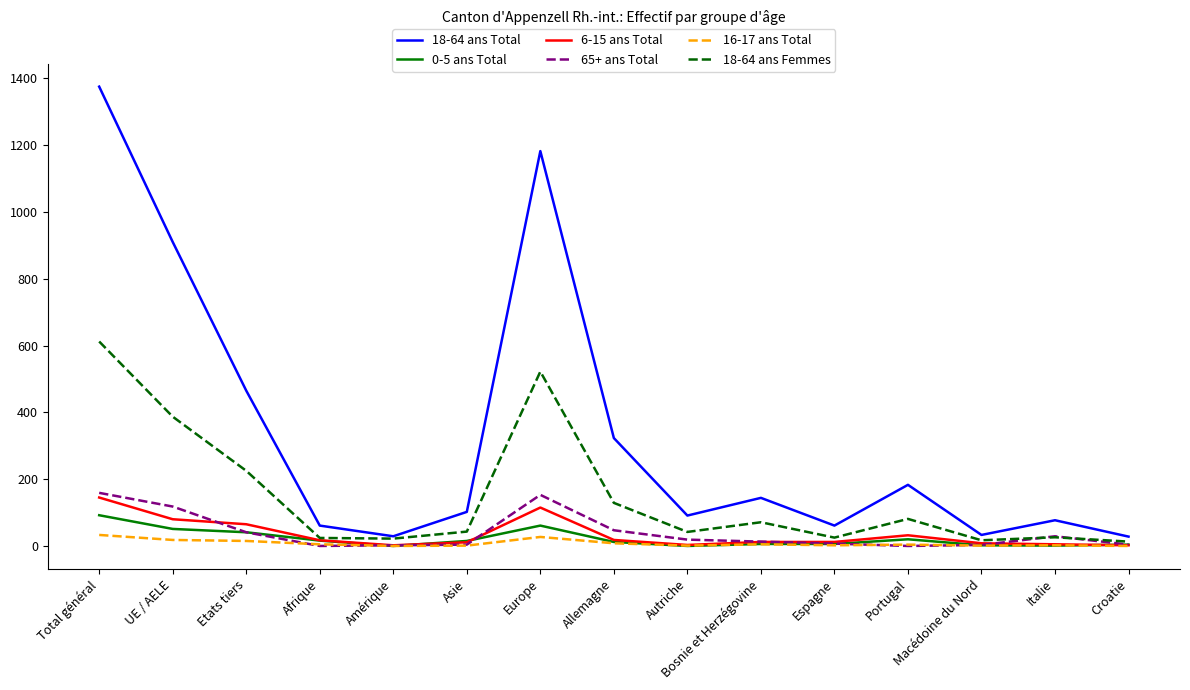

What is the greatest value displayed?

1375